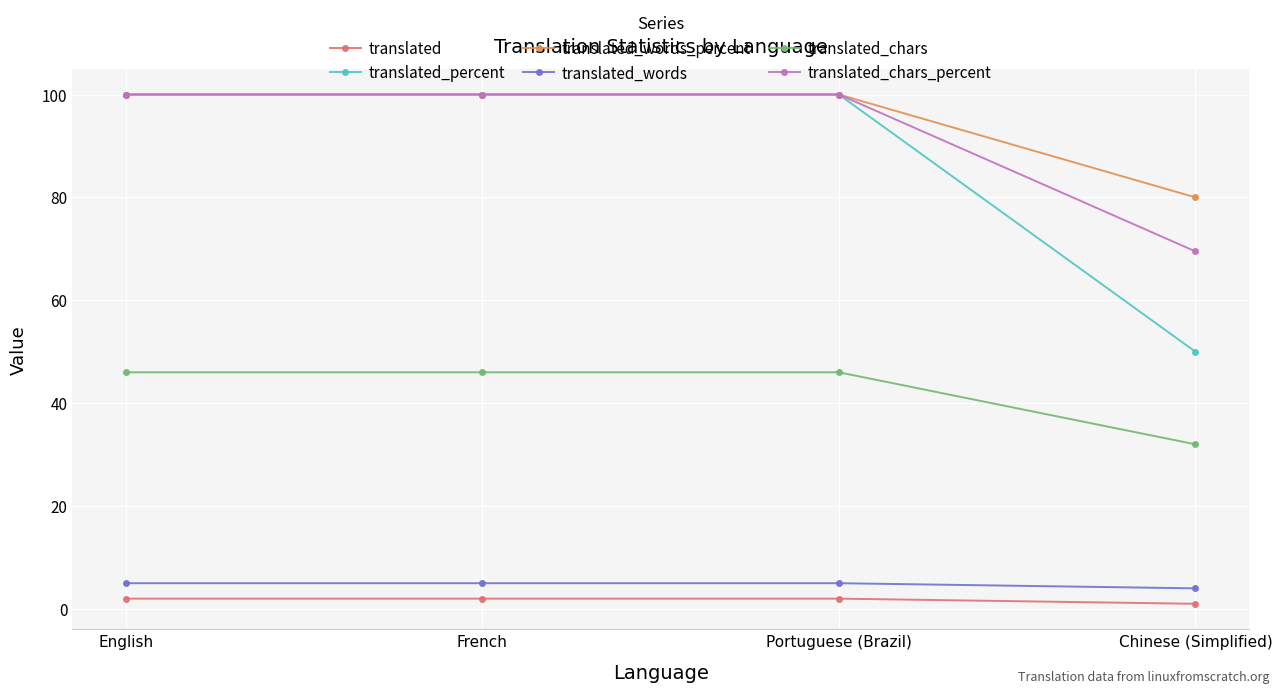

True or false: translated_chars and translated intersect in this chart.

False